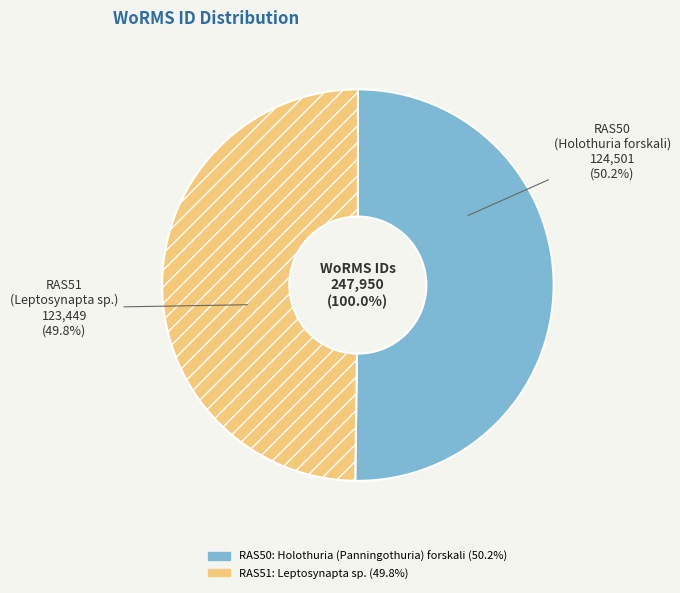

To the nearest percent, what is the combined percentage of Holothuria (Panningothuria) forskali and Leptosynapta sp.?

100%